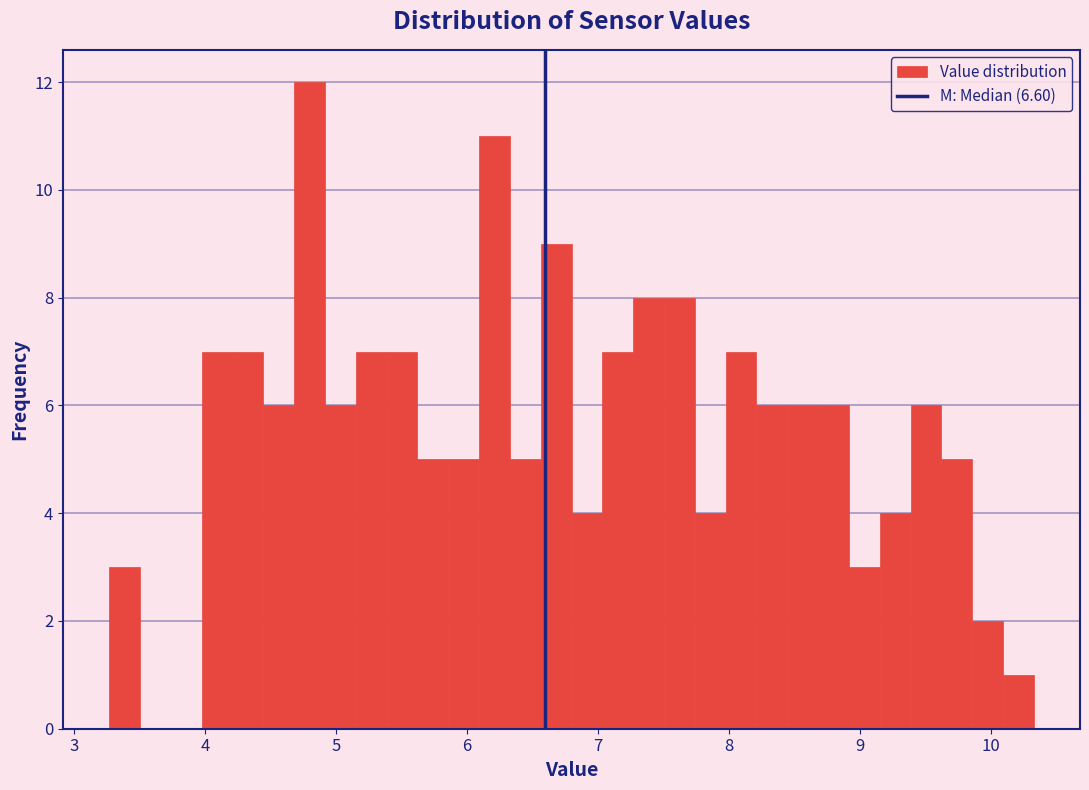

Around what value on the x-axis is the tallest bar? Give the approximate position of its centre, as read against the axis.

4.8